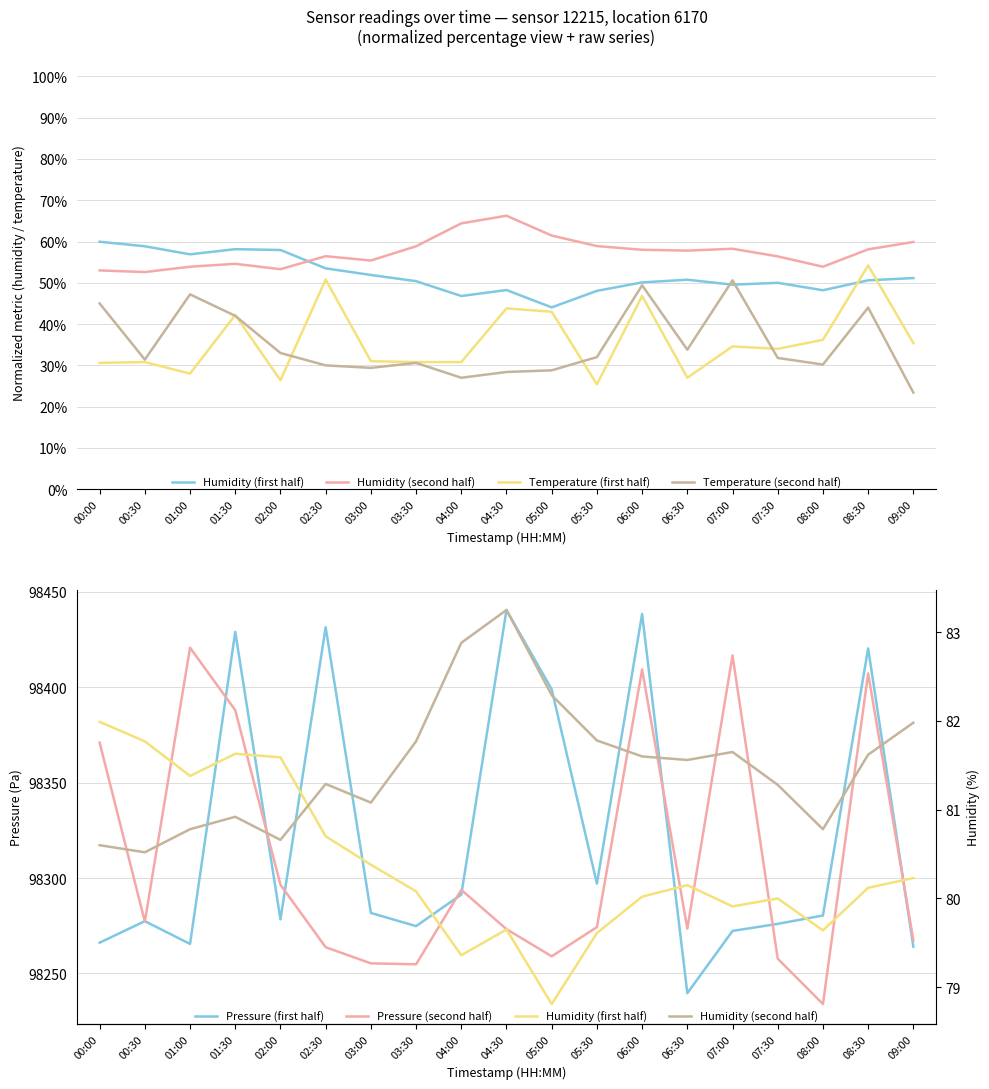

At which category is the sum across all series the highest?

06:00